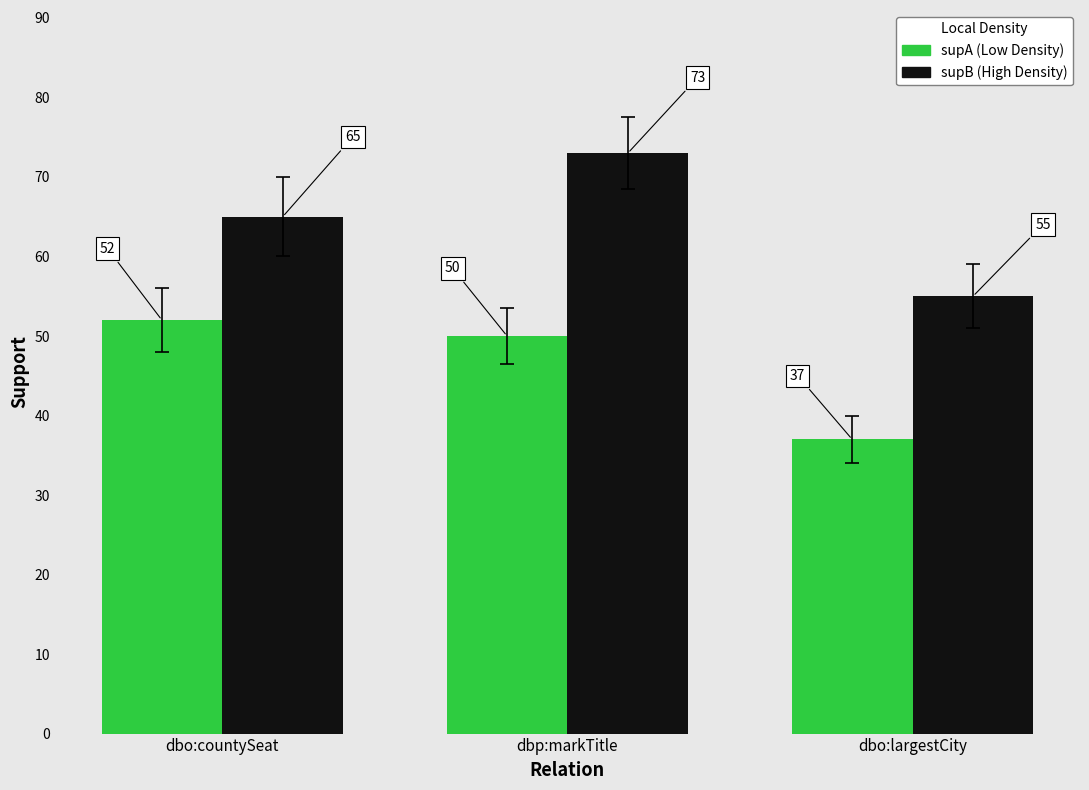

What is the minimum value shown in the chart?

37